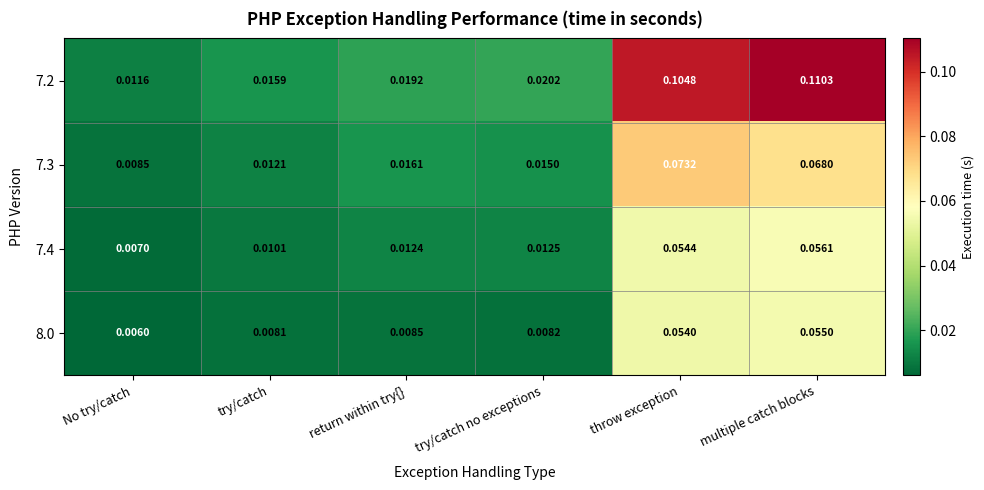

Rank the categories by 7.3 value from lowest to highest.

No try/catch, try/catch, try/catch no exceptions, return within try{}, multiple catch blocks, throw exception